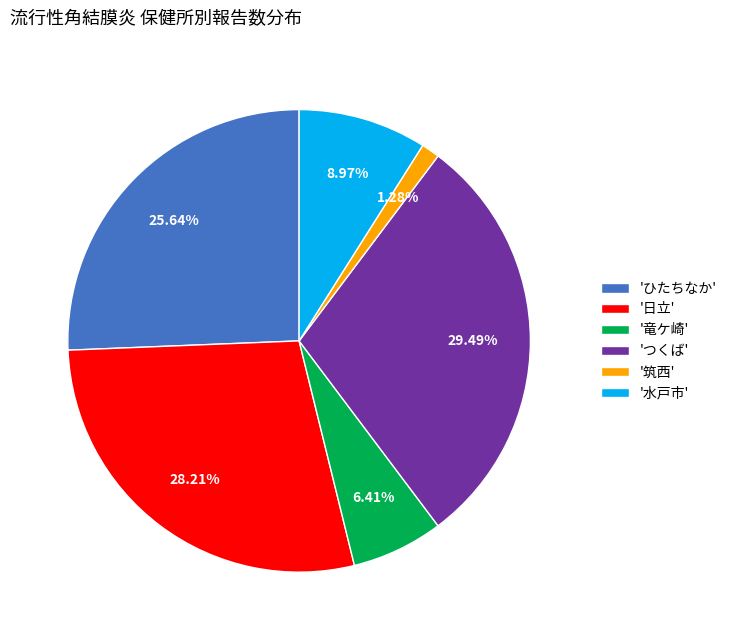

Is there a majority slice in this chart?

No